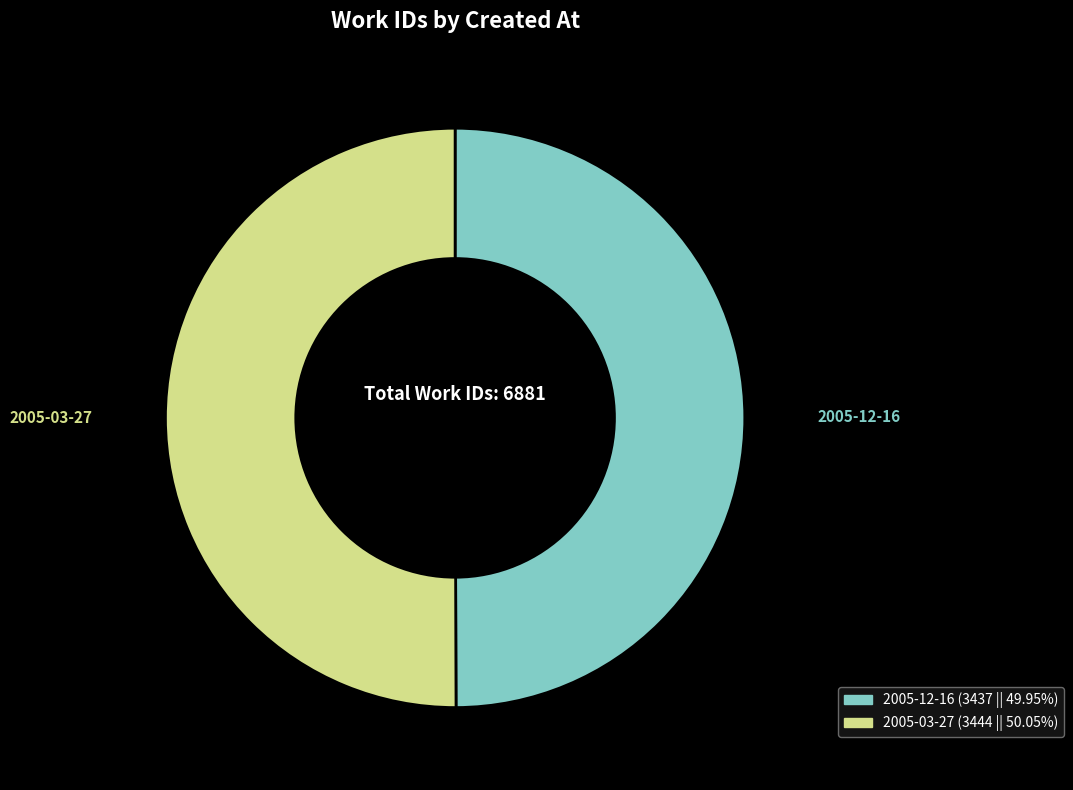

Combined, do 2005-03-27 and 2005-12-16 account for over 50%?

Yes